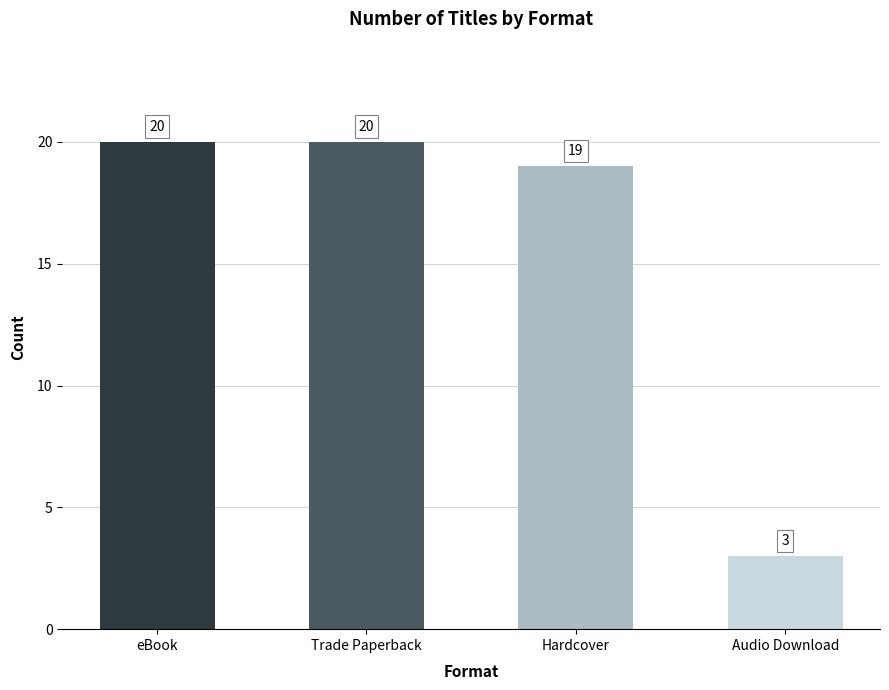

What is the approximate value at Trade Paperback, to the nearest 10?

20